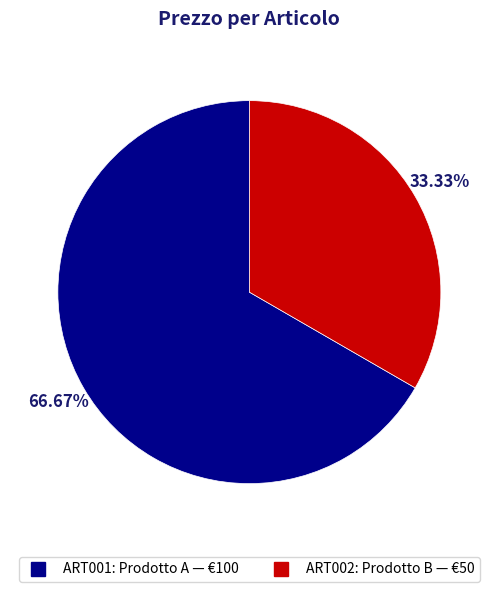

True or false: ART002 accounts for 21% of the total.

False